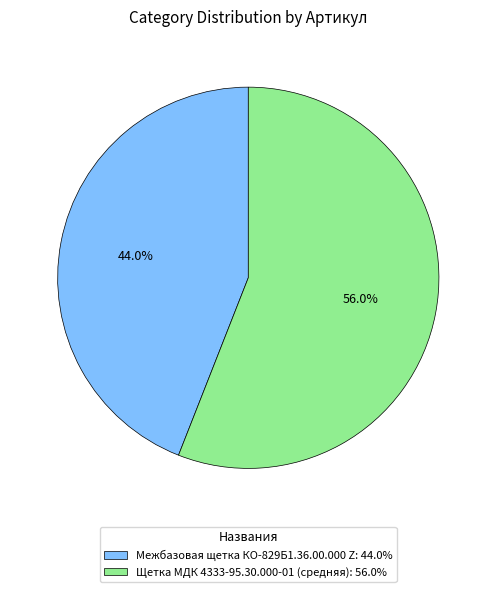

Is it true that Межбазовая щетка КО-829Б1.36.00.000 Z is 30% of the pie?

False